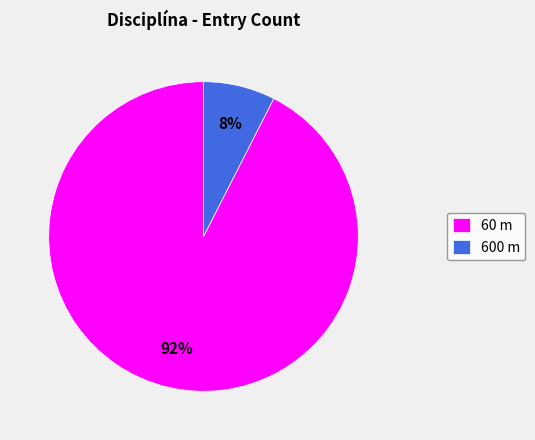

Which has a higher value, 600 m or 60 m?

60 m